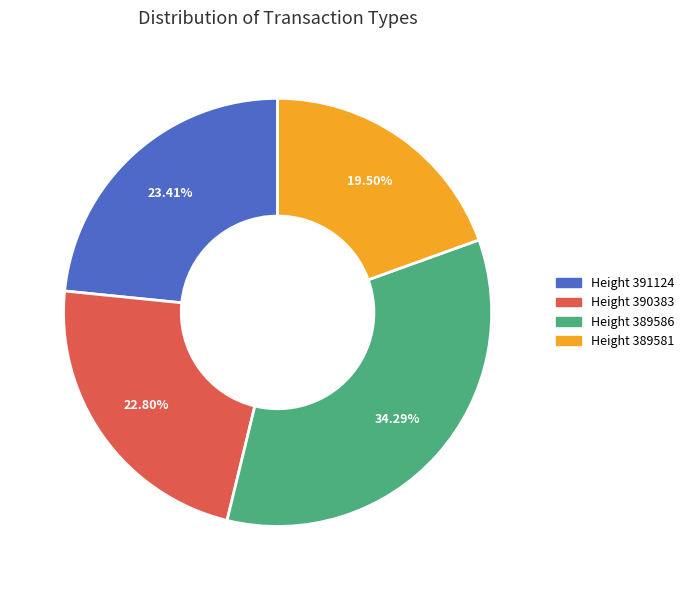

Does any single category account for the majority?

No